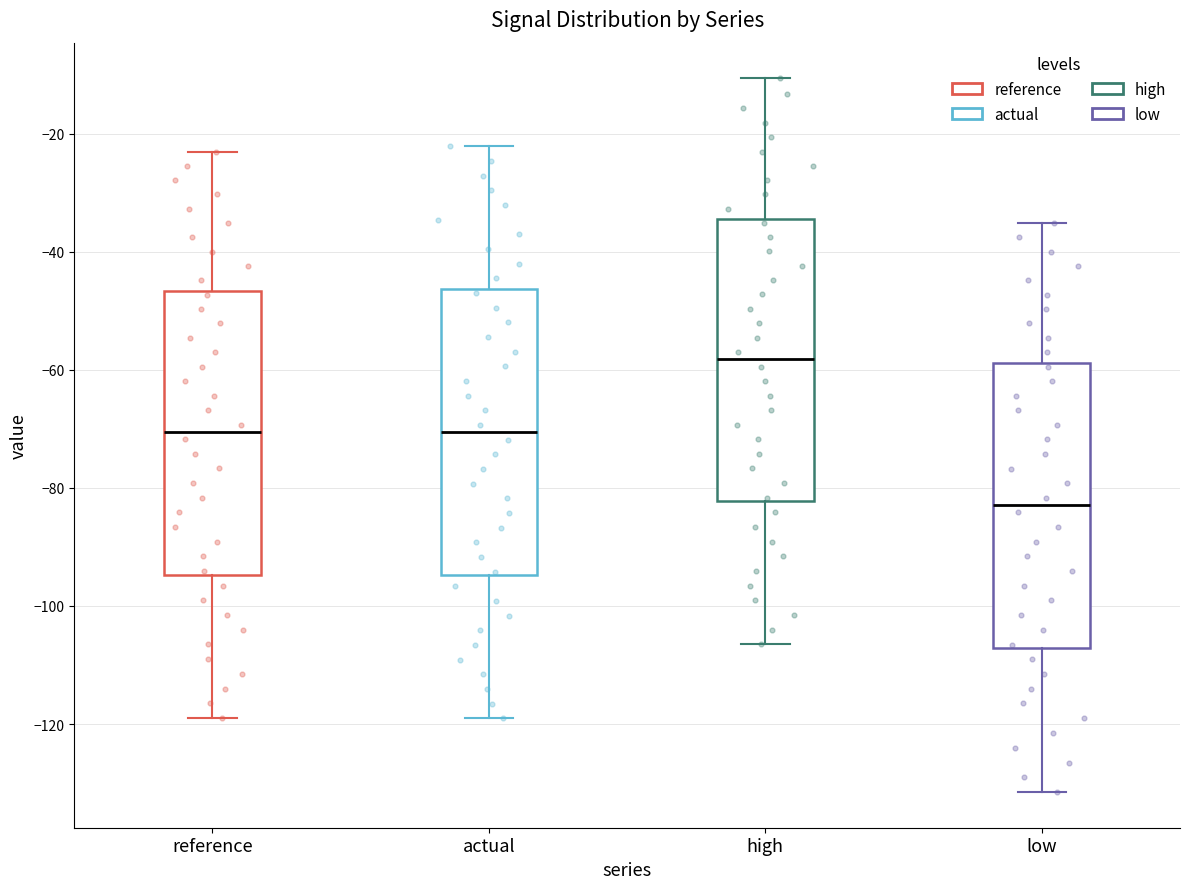

Which box has the highest median line?

high